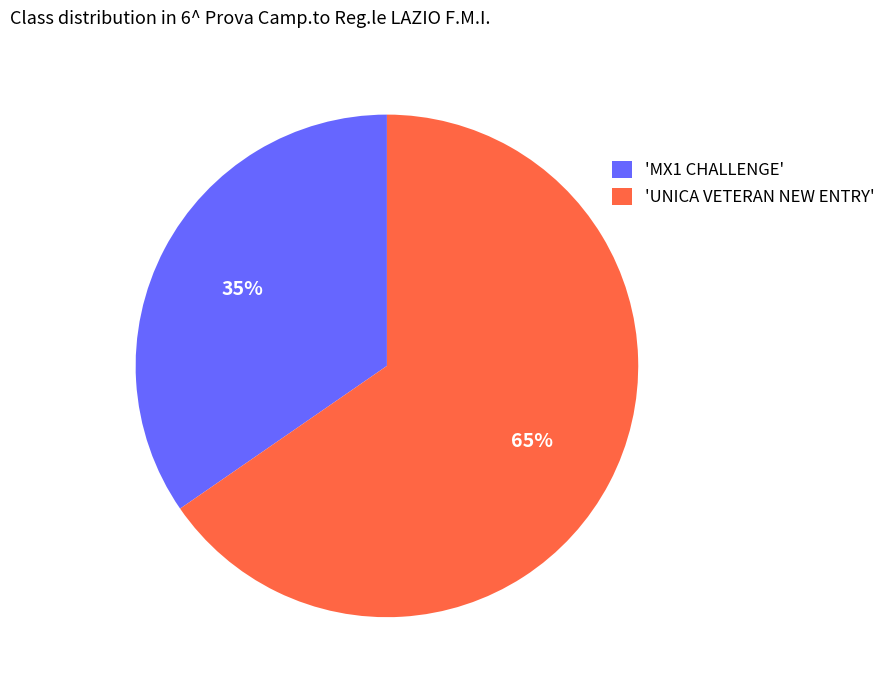

Approximately how many times larger is the value at 'UNICA VETERAN NEW ENTRY' compared to 'MX1 CHALLENGE'?

1.9